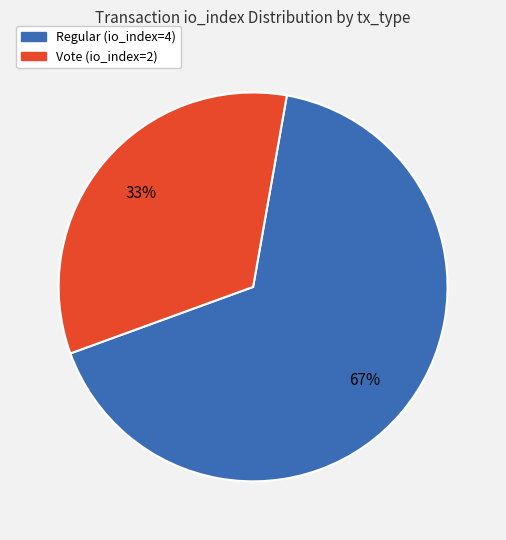

Which category has the smallest portion of the pie?

Vote (io_index=2)